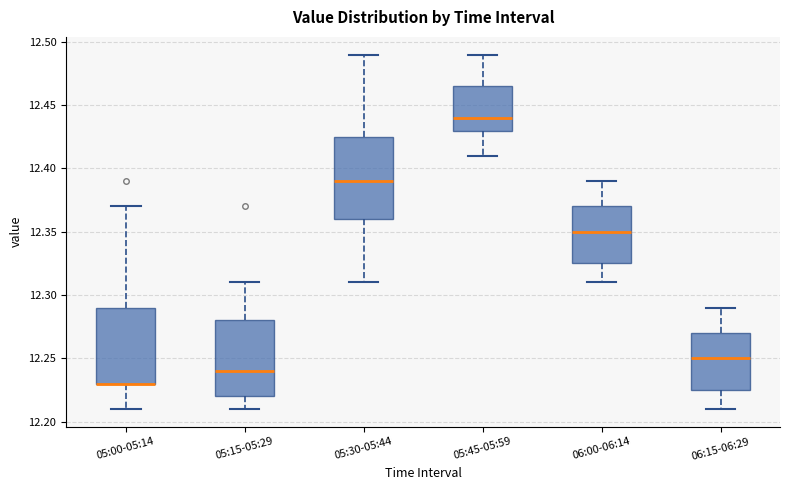

Reading left to right, read every box against the y-axis: the position of its median line, the range the box covers, and the ends of its whiskers. The values are not printed on the chart, so give them approximately, as read against the axis.

05:00-05:14: median 12.230 (drawn on the box's lower edge), box 12.230 to 12.290, whiskers 12.210 to 12.370
05:15-05:29: median 12.240, box 12.220 to 12.280, whiskers 12.210 to 12.310
05:30-05:44: median 12.390, box 12.360 to 12.425, whiskers 12.310 to 12.490
05:45-05:59: median 12.440, box 12.430 to 12.465, whiskers 12.410 to 12.490
06:00-06:14: median 12.350, box 12.325 to 12.370, whiskers 12.310 to 12.390
06:15-06:29: median 12.250, box 12.225 to 12.270, whiskers 12.210 to 12.290